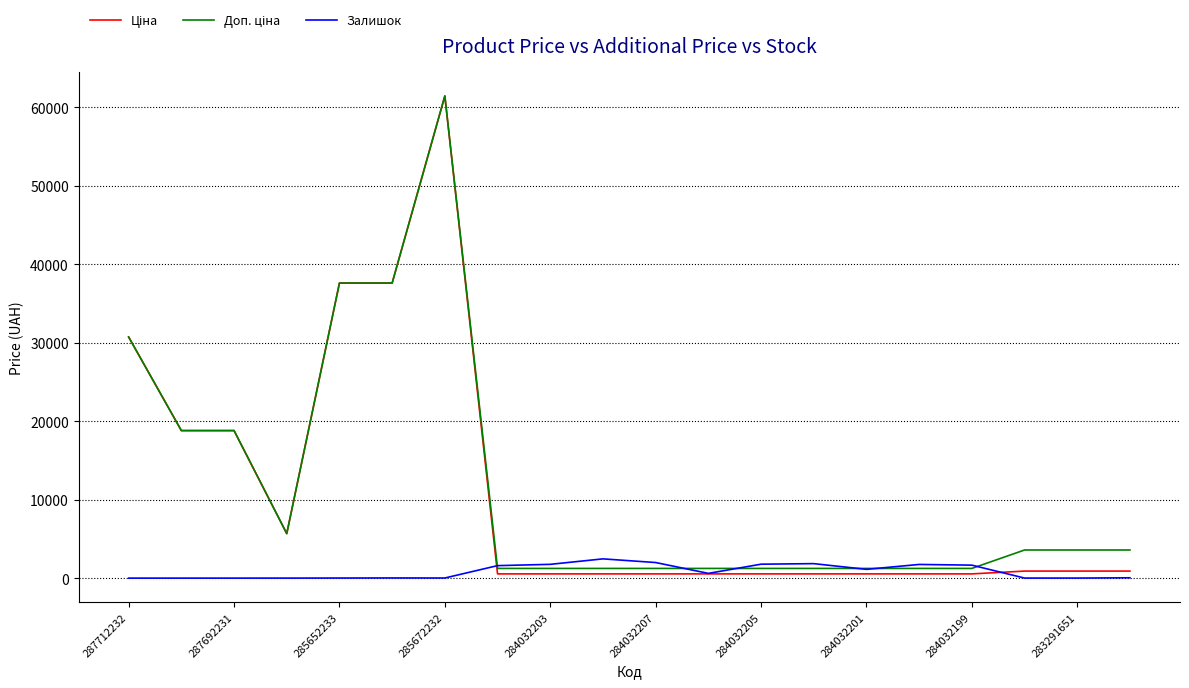

What is the highest value of the Залишок series?

2453.0